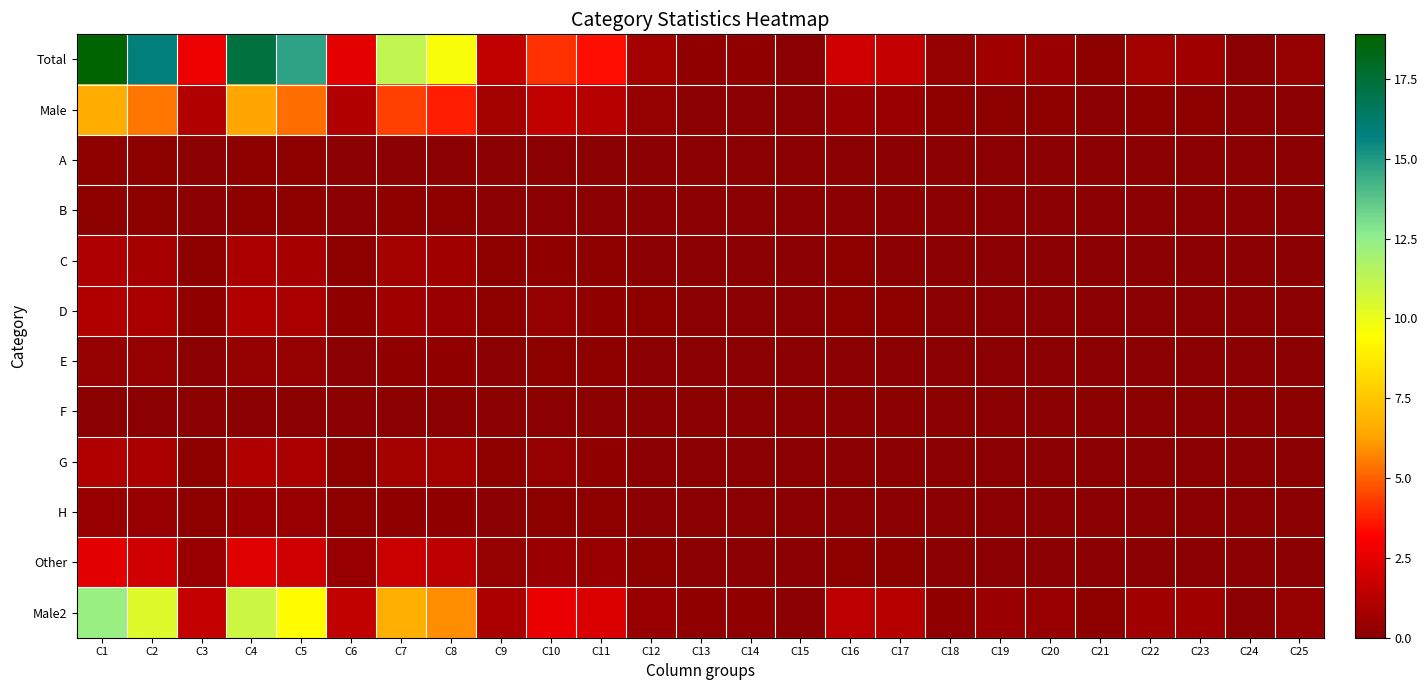

Which label corresponds to the largest value in the chart?

C1